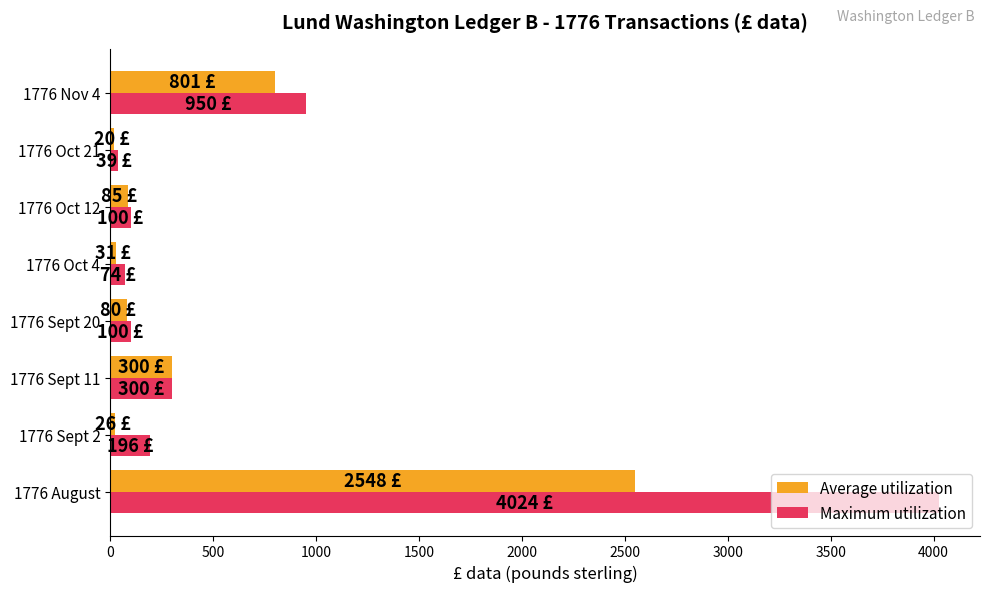

At which category is the sum across all series the highest?

1776 August